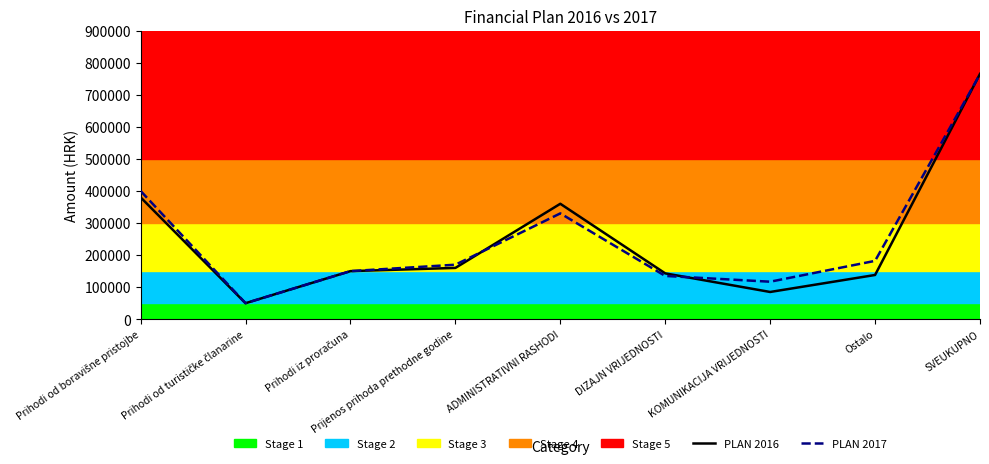

Which category has the highest value in the PLAN 2017 series?

SVEUKUPNO